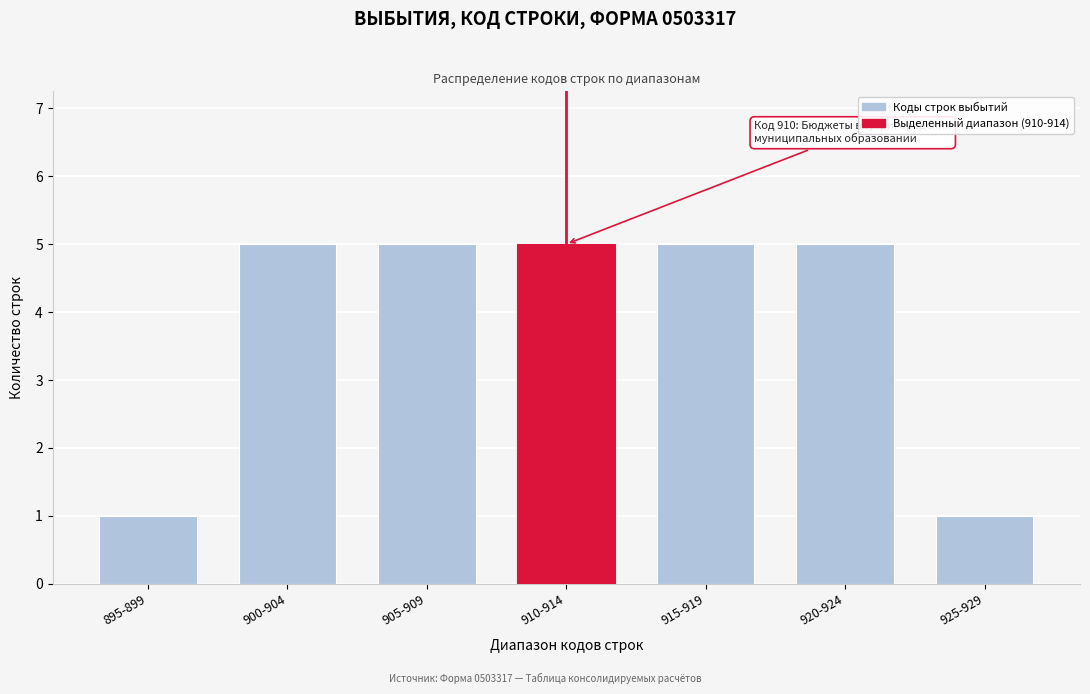

Reading left to right, transcribe all the data shown in this chart.

1	5	5	5	5	5	1